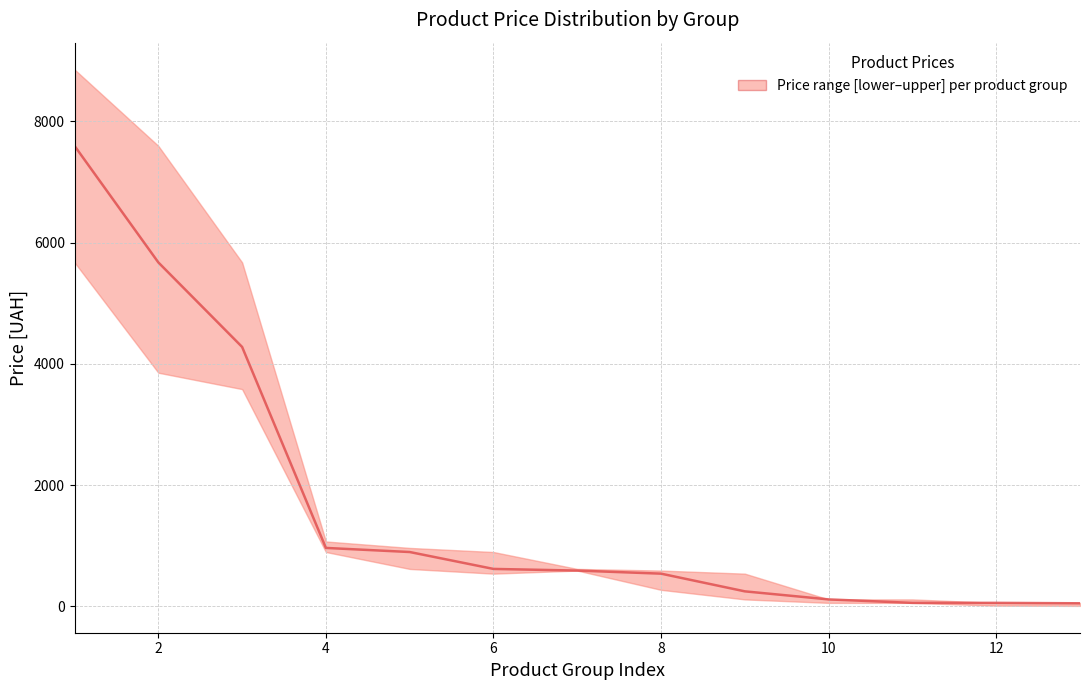

Does the chart have visible grid lines?

Yes